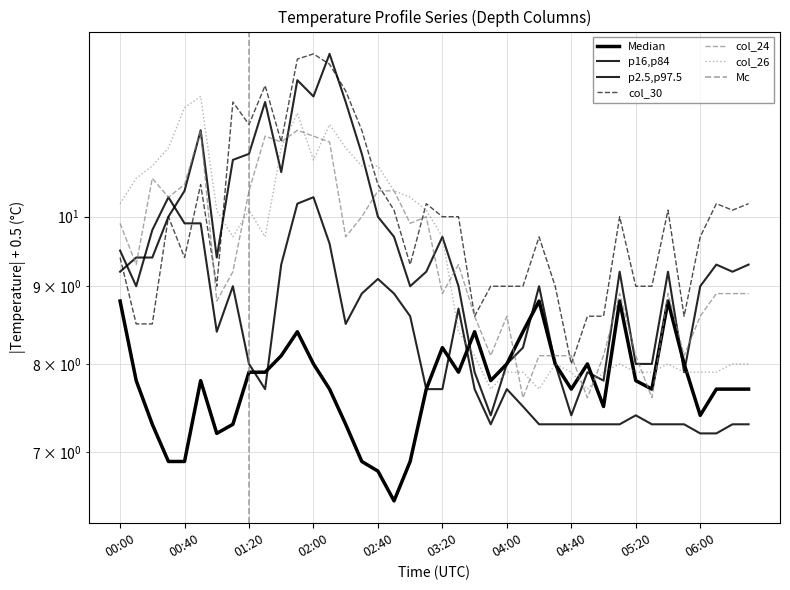

How many interior local valleys does the col_30 series have?

9